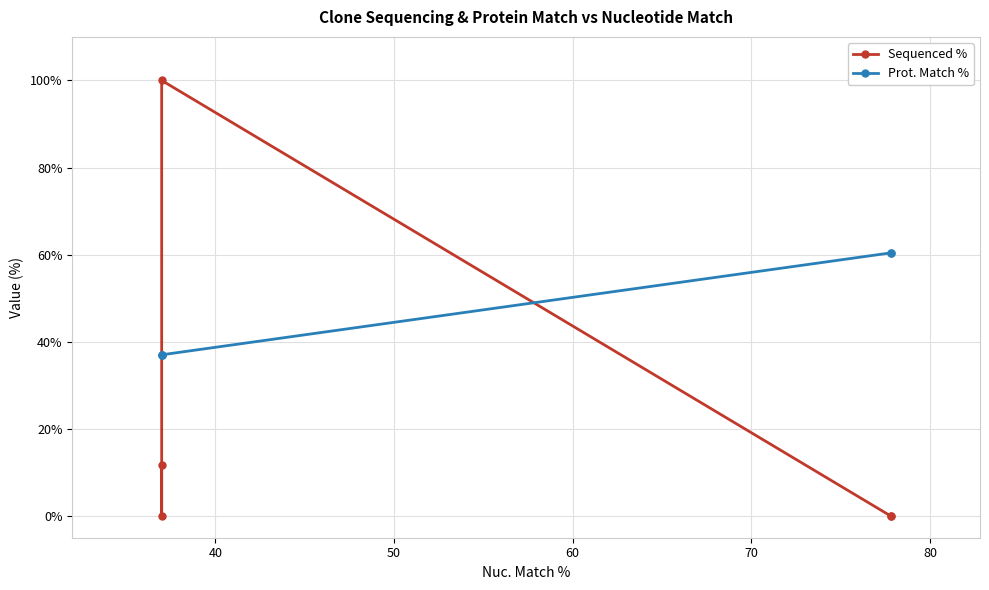

What value does the Prot. Match % series have at 50?

37.0